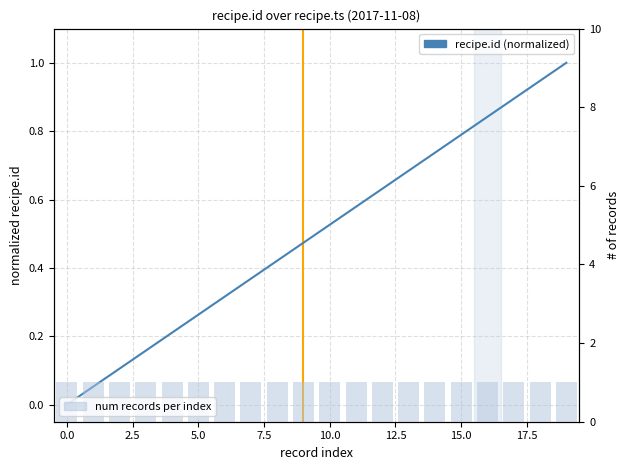

Which has a higher value, 7.5 or 12?

12